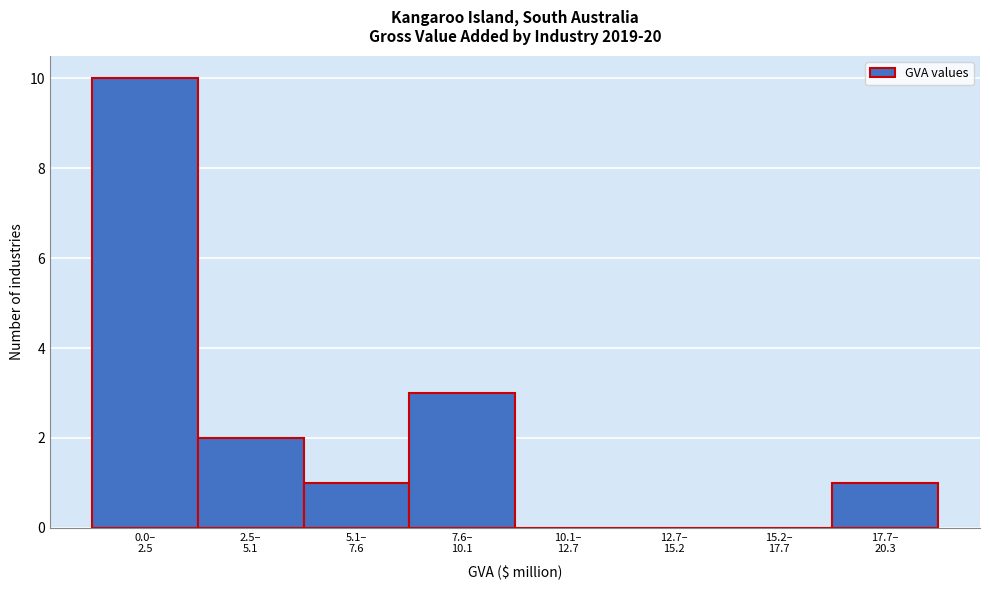

What is the maximum value shown in the chart?

10